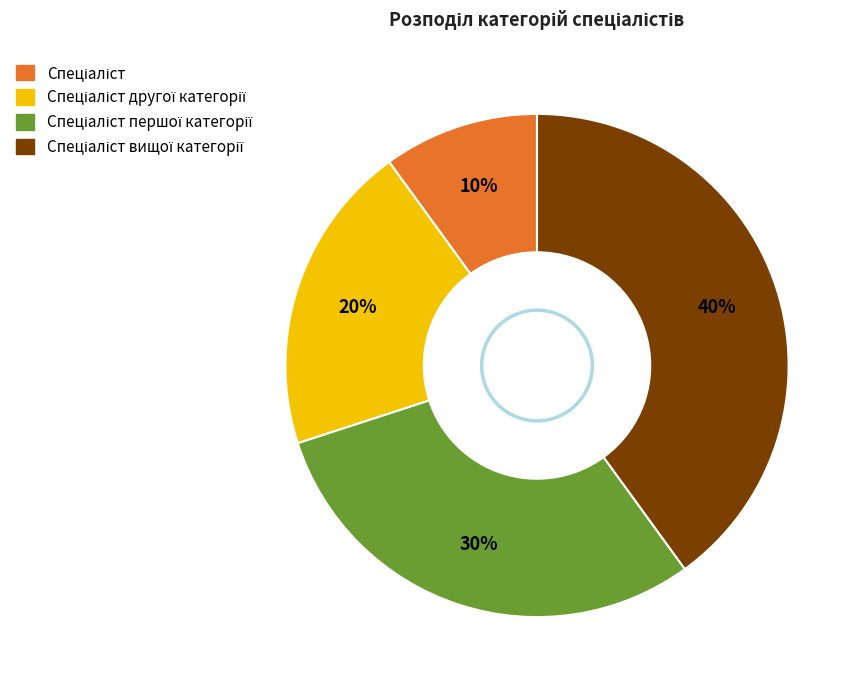

To the nearest percent, what is the difference between the largest and smallest slice percentages?

30%